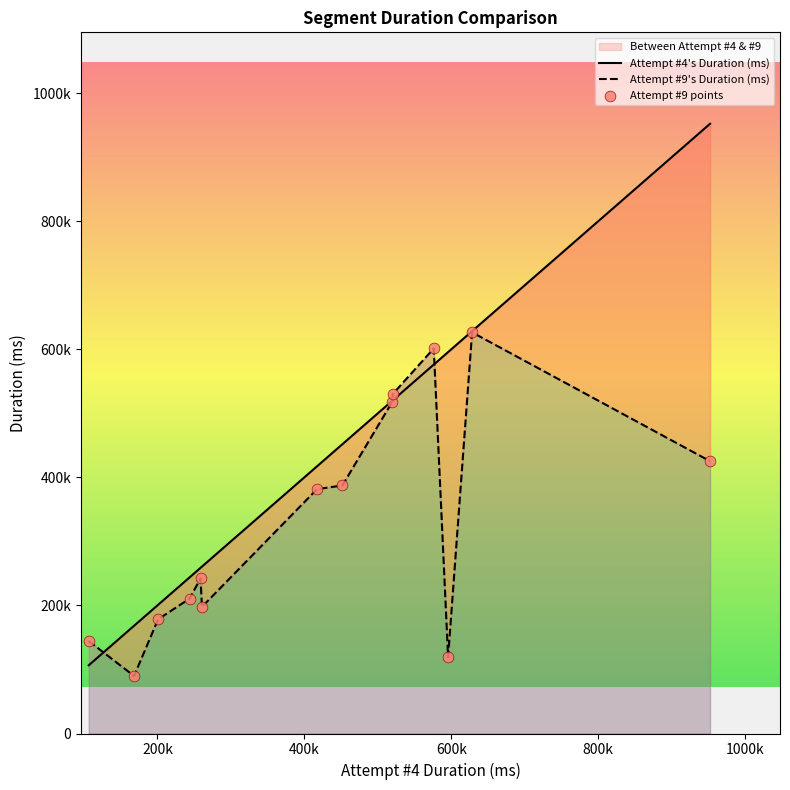

Which series reaches the minimum Y coordinate?

Attempt #9 Duration